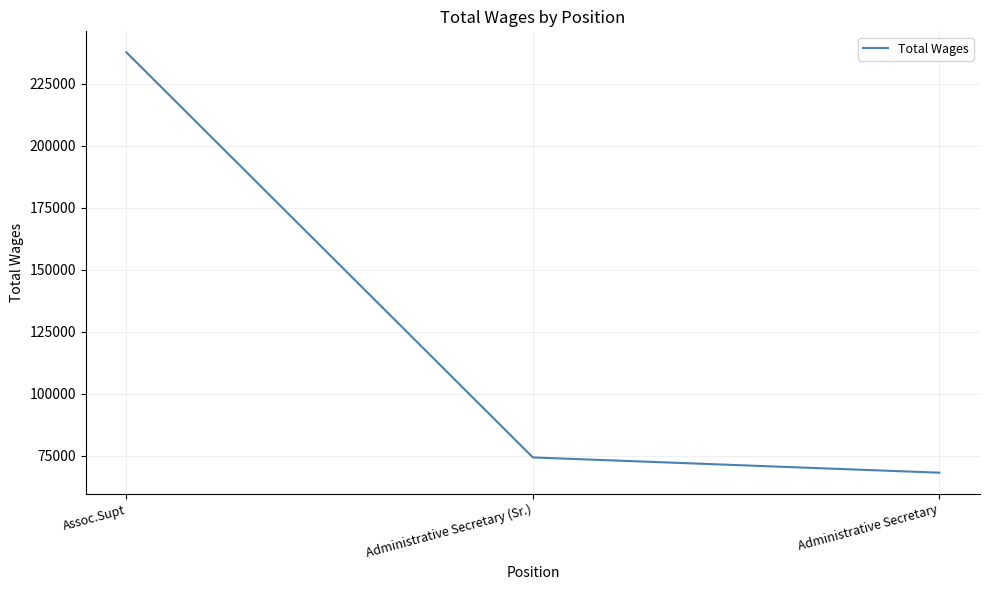

Reading right to left, transcribe all the data shown in this chart.

68109	74267	237651